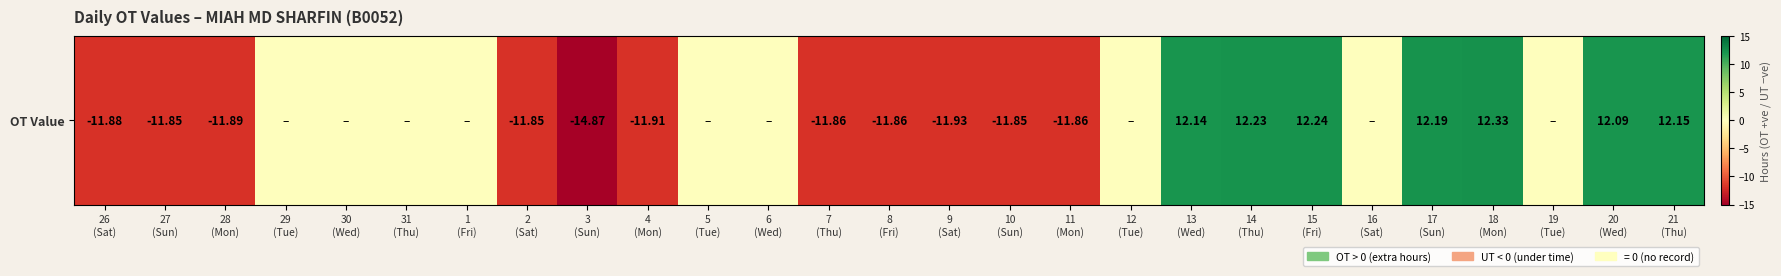

How many values are below zero?

11